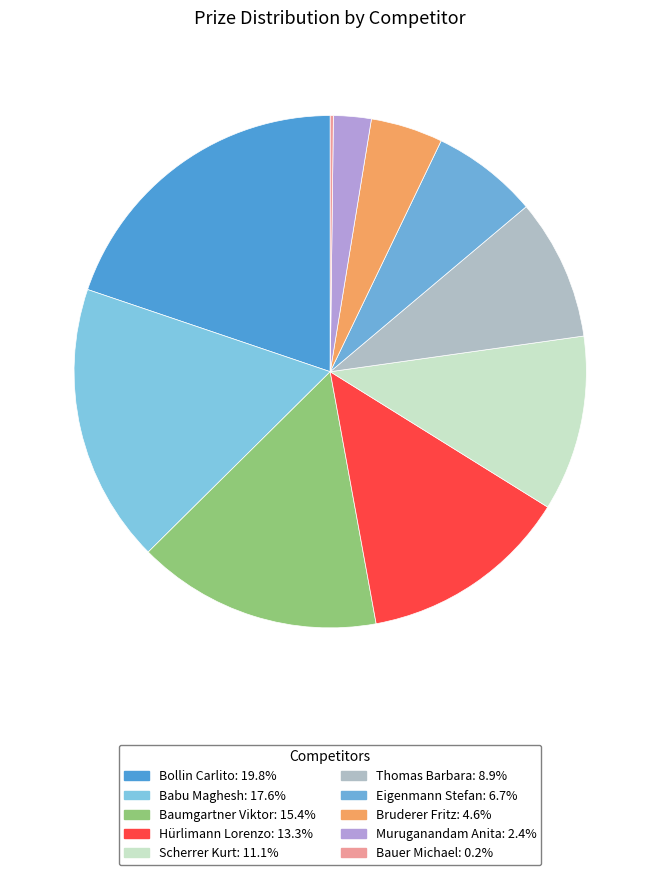

How many segments does this pie chart have?

10